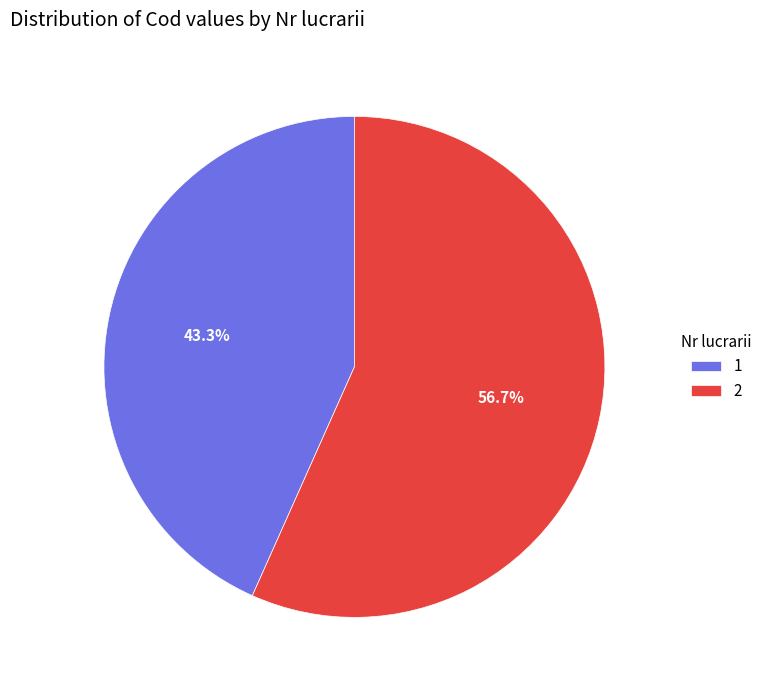

Do 1 and 2 together represent more than half of the pie?

Yes